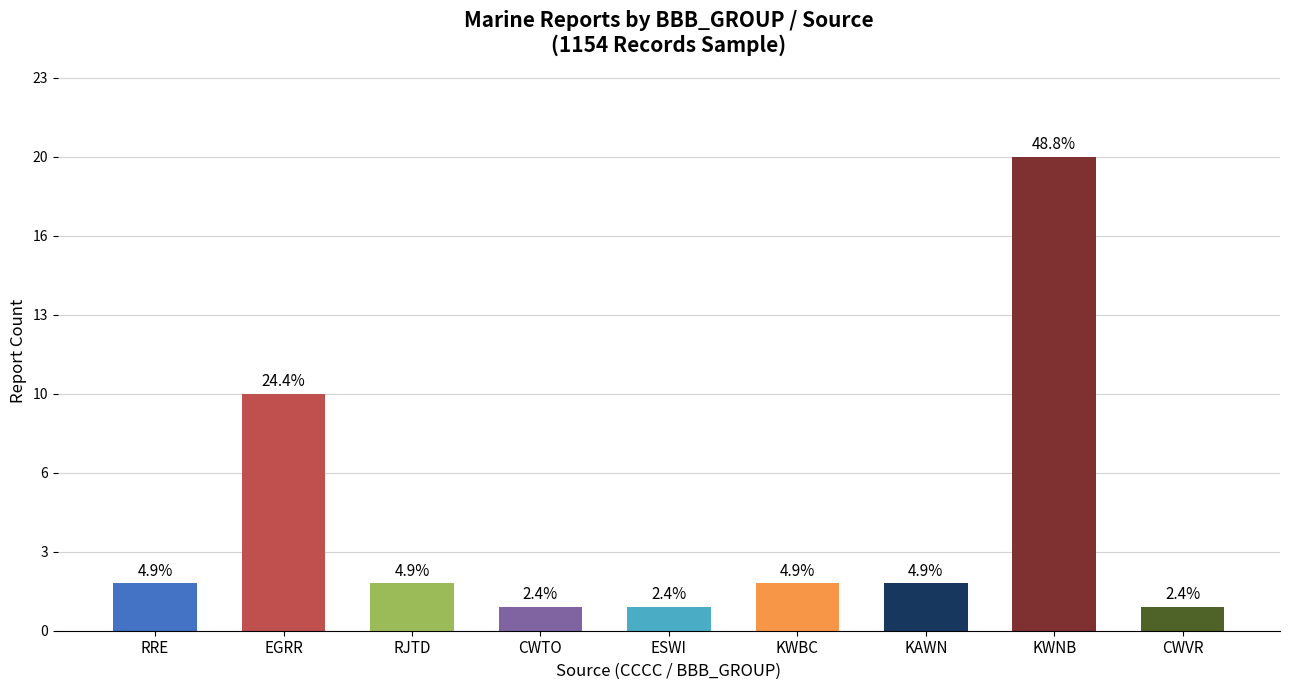

Which label corresponds to the largest value in the chart?

KWNB